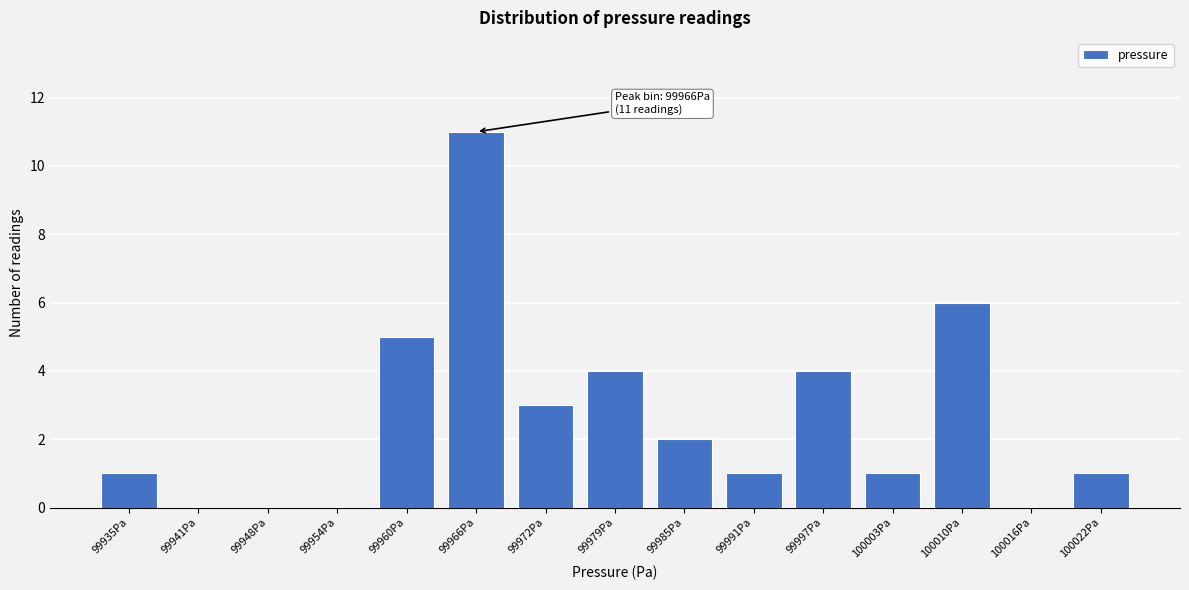

Reading right to left, transcribe all the data shown in this chart.

100022Pa=1	100016Pa=0	100010Pa=6	100003Pa=1	99997Pa=4	99991Pa=1	99985Pa=2	99979Pa=4	99972Pa=3	99966Pa=11	99960Pa=5	99954Pa=0	99948Pa=0	99941Pa=0	99935Pa=1